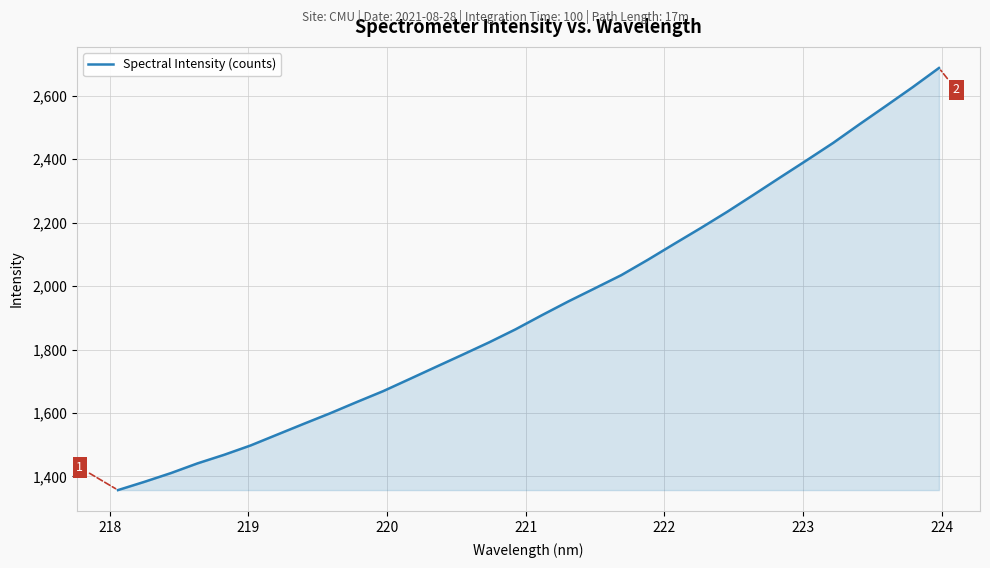

What is the greatest value displayed?

2687.8